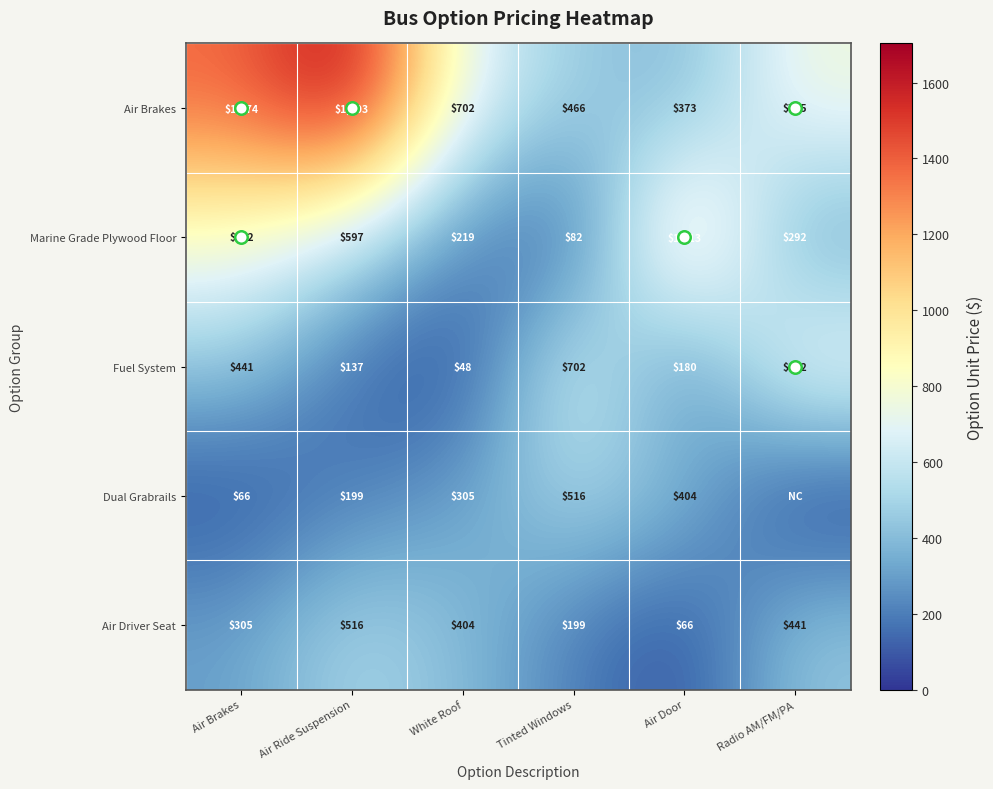

True or false: Fuel System has a value of 180 at Air Door.

True